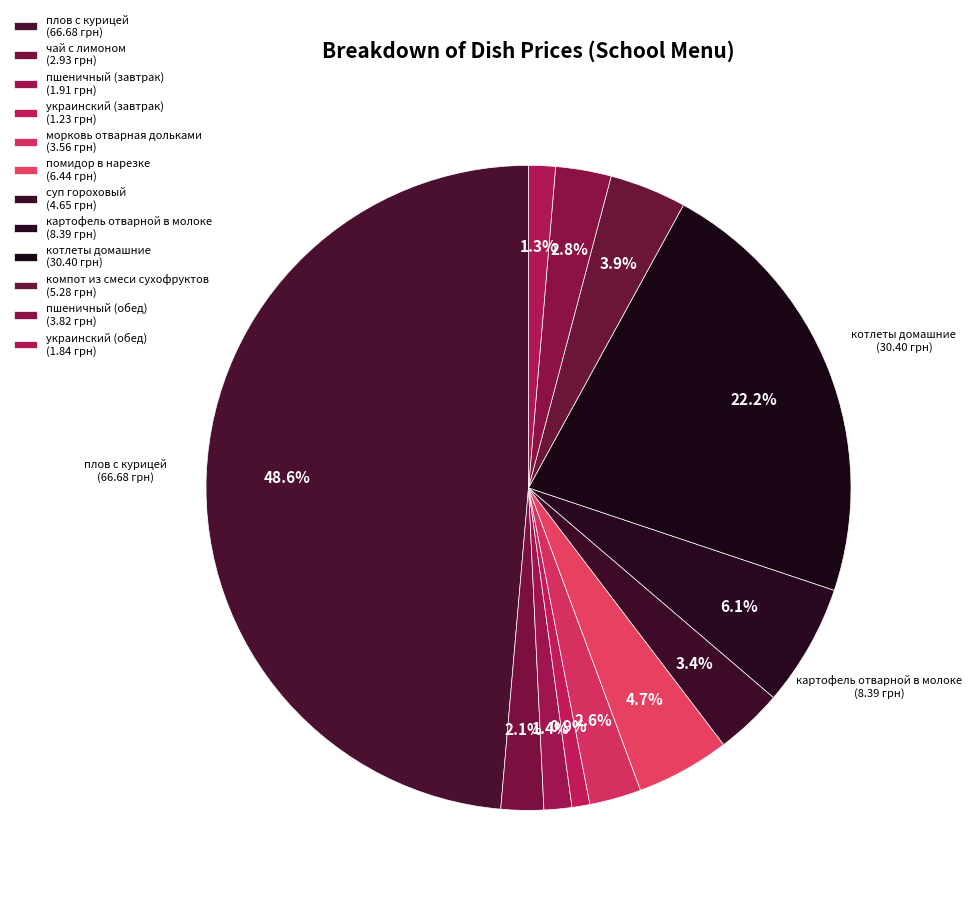

Is there a majority slice in this chart?

No